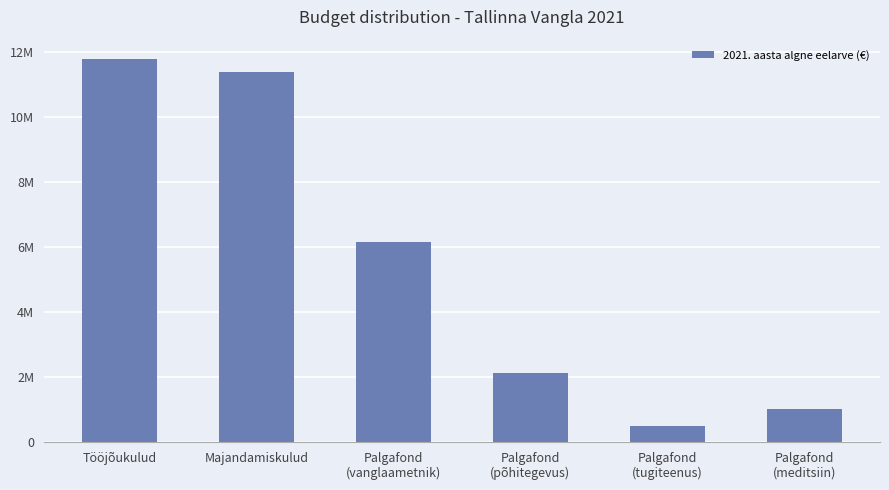

Rank the categories by value from highest to lowest.

Tööjõukulud, Majandamiskulud, Palgafond
(vanglaametnik), Palgafond
(põhitegevus), Palgafond
(meditsiin), Palgafond
(tugiteenus)